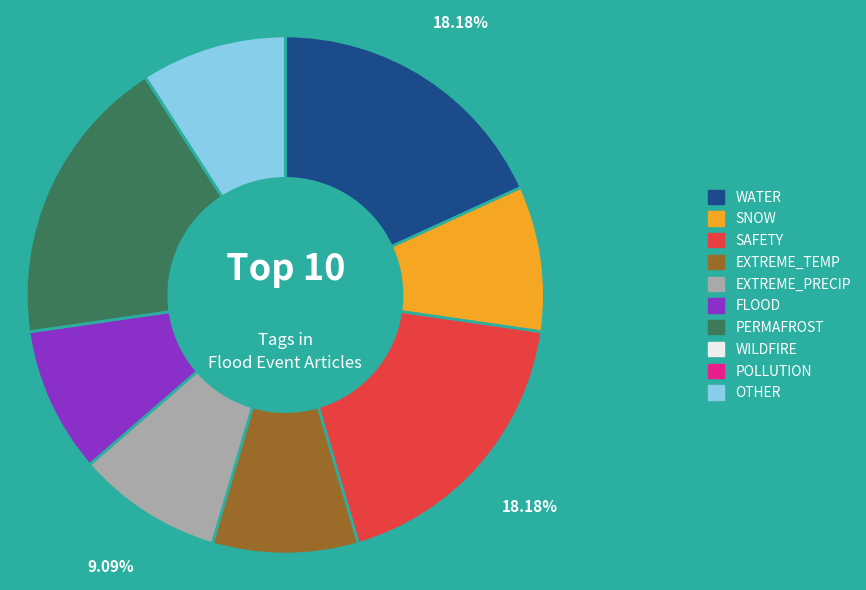

Is the sum of SAFETY and WATER greater than half?

No